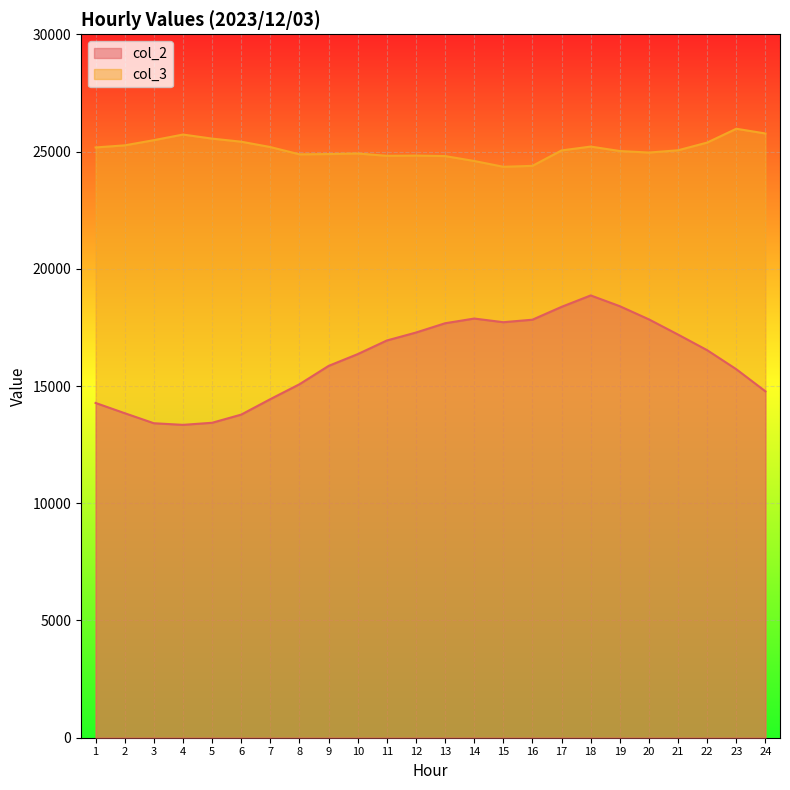

Is the value of col_2 at 19 greater than the value of col_3 at 10?

No